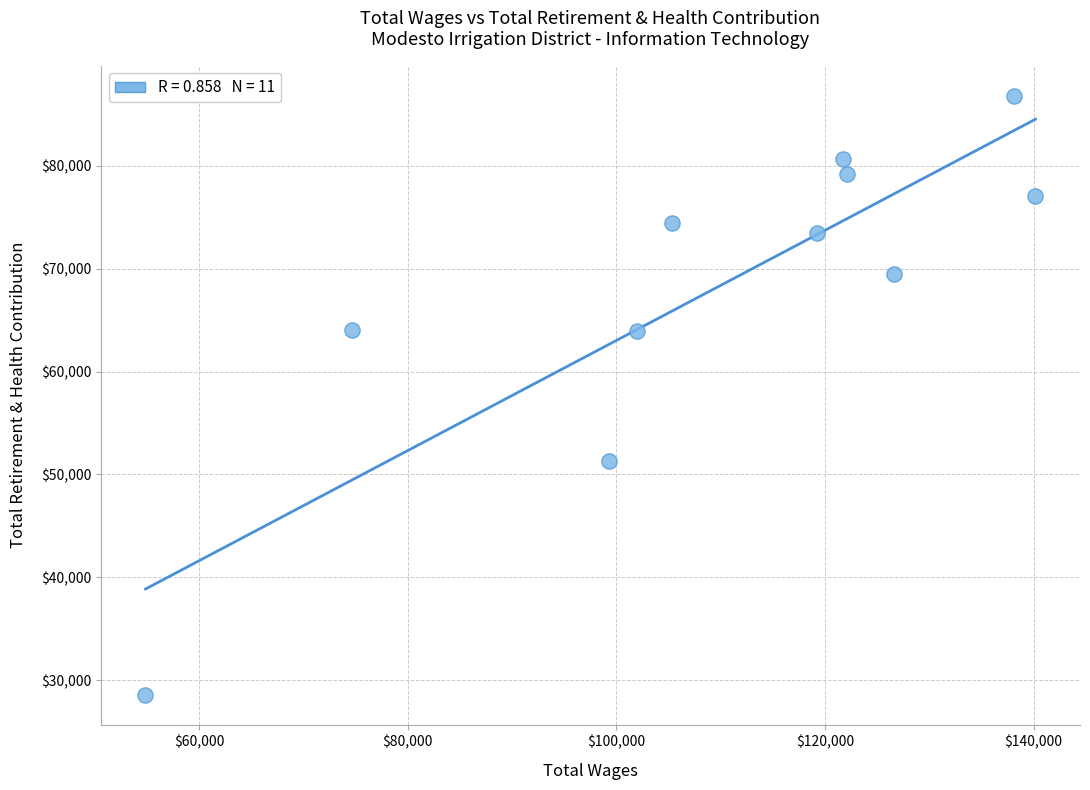

What is the average X value?

109470